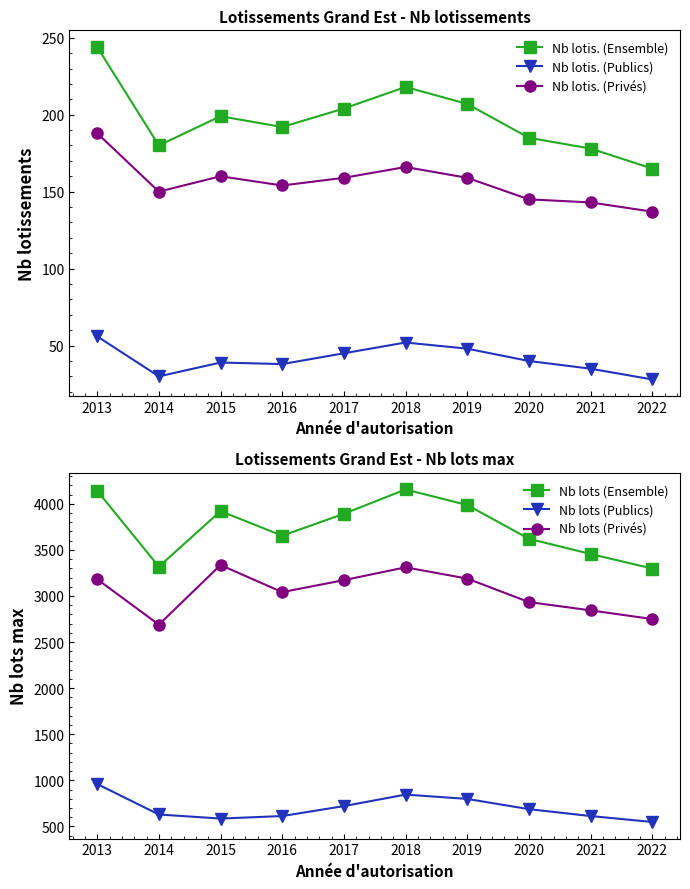

Rank the series by their maximum value, from lowest to highest.

Nb lotis. (Publics), Nb lotis. (Privés), Nb lotis. (Ensemble), Nb lots (Publics), Nb lots (Privés), Nb lots (Ensemble)